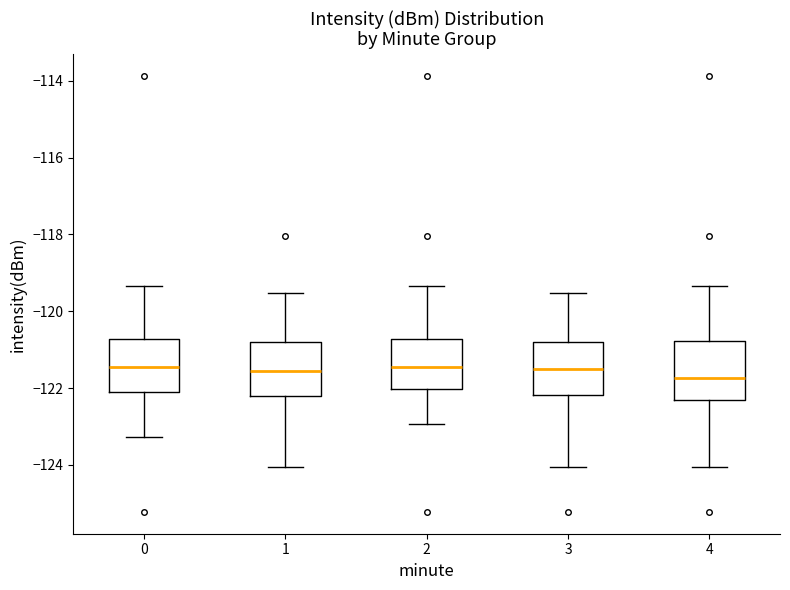

Reading left to right, transcribe this box plot: for each box, give where its median line is, the range the box spans, and where its two whiskers end, as read against the y-axis. The values are not printed on the chart, so give them approximately, as read against the axis.

0: median -121.4, box -122.0 to -120.8, whiskers -123.2 to -119.4
1: median -121.6, box -122.2 to -120.8, whiskers -124.0 to -119.6
2: median -121.4, box -122.0 to -120.8, whiskers -123.0 to -119.4
3: median -121.4, box -122.2 to -120.8, whiskers -124.0 to -119.6
4: median -121.8, box -122.2 to -120.8, whiskers -124.0 to -119.4